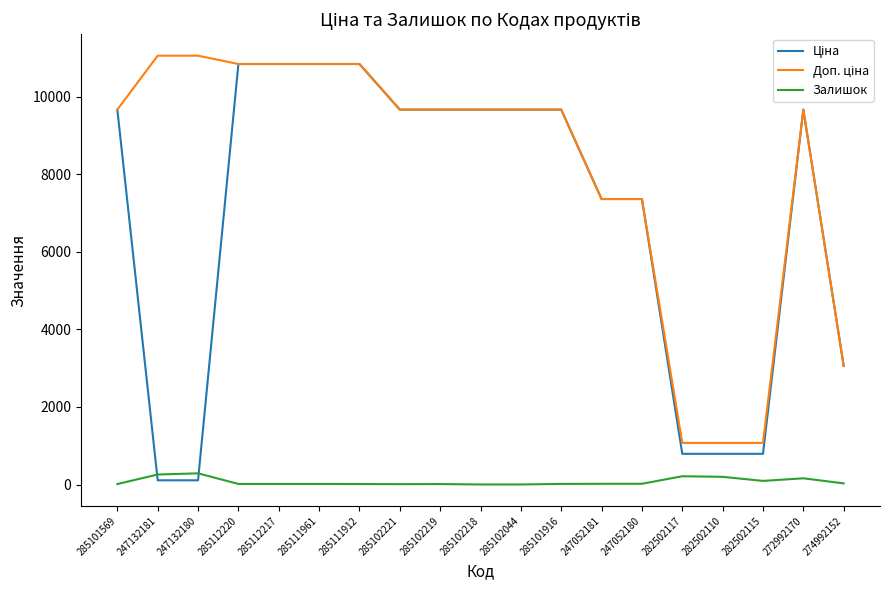

What is the maximum value shown in the chart?

11055.0